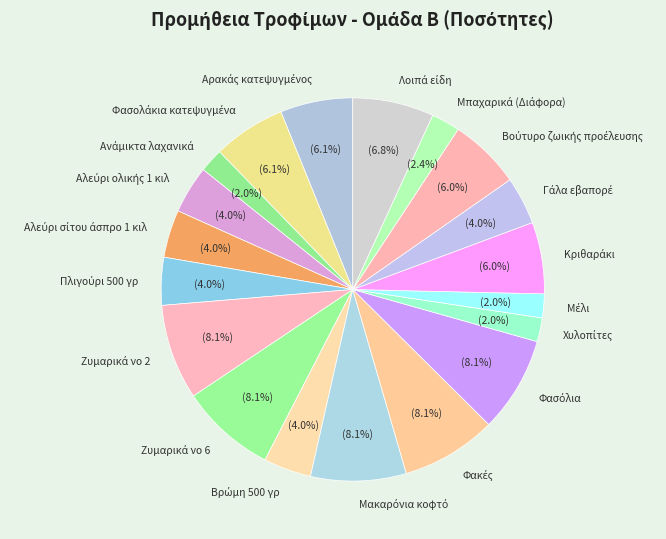

Does any single category account for the majority?

No